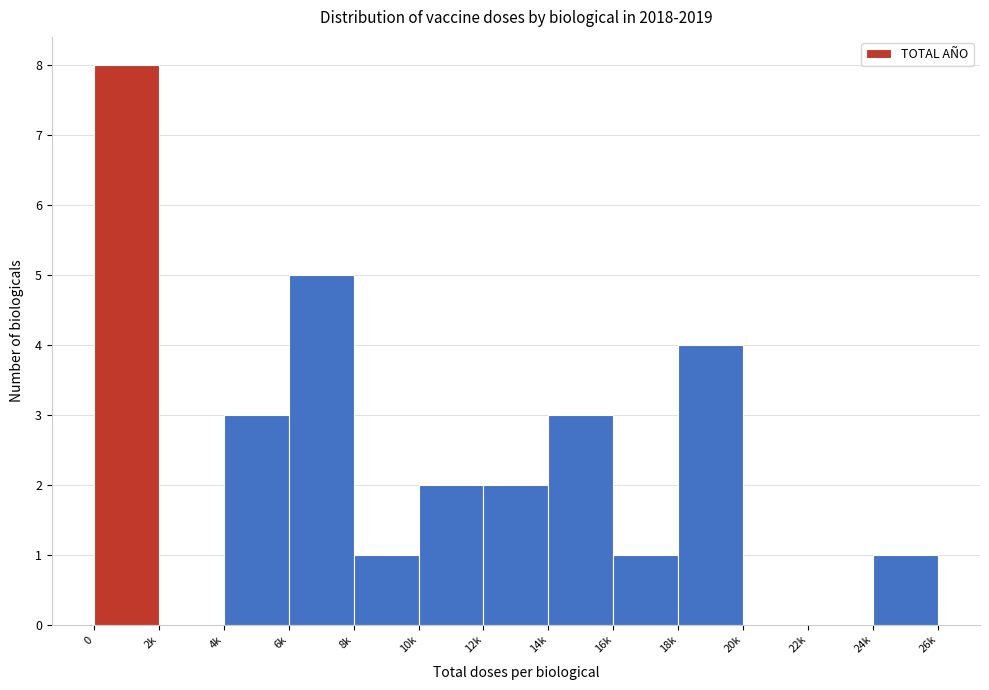

Reading left to right, what are all the values shown in this chart?

0=8	2k=0	4k=3	6k=5	8k=1	10k=2	12k=2	14k=3	16k=1	18k=4	20k=0	22k=0	24k=1